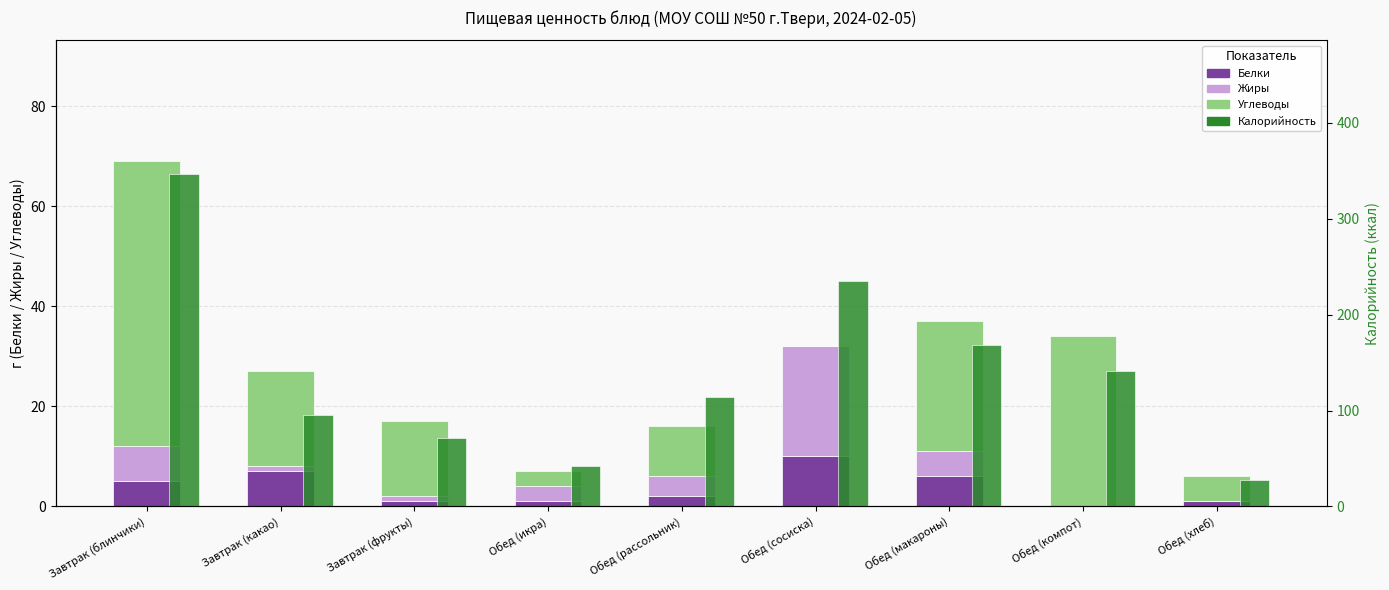

What is the label of the 8th bar from the left?

Обед (компот)